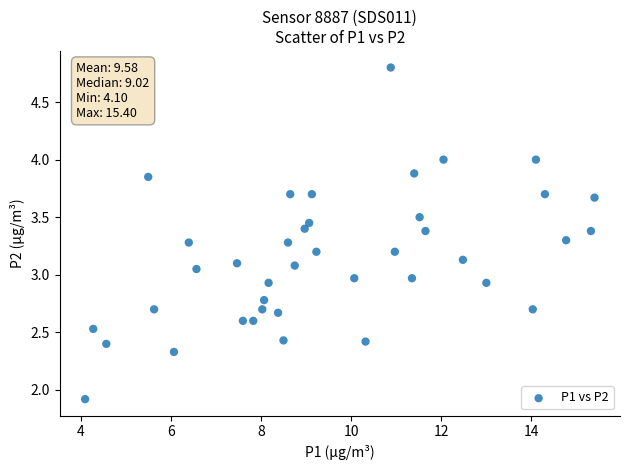

What is the range of Y values (max minus min)?

2.9